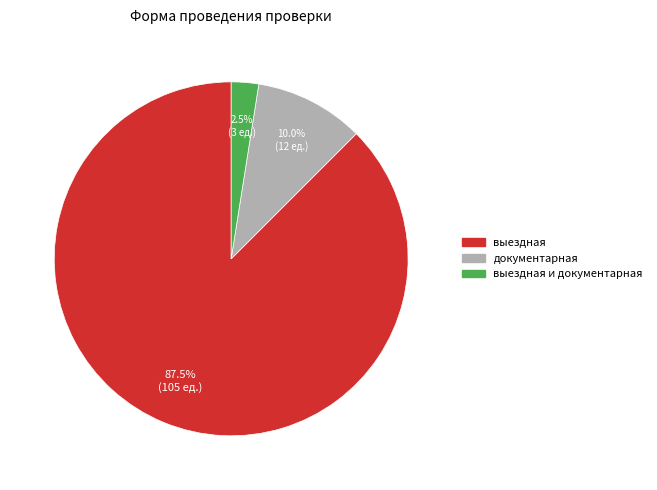

Is there a majority slice in this chart?

Yes